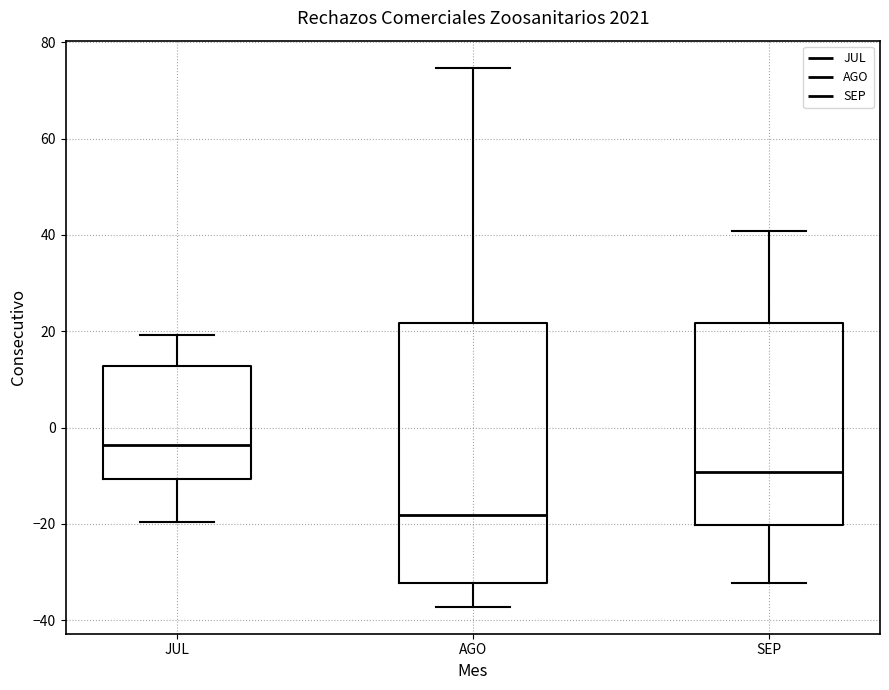

Which box has the highest median line?

JUL